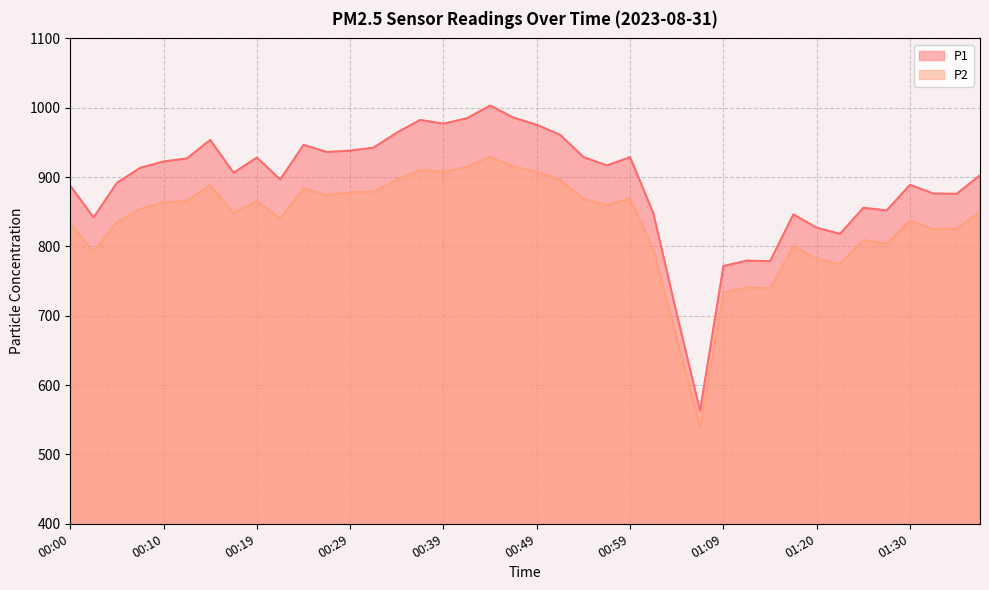

What is the difference between the second highest and minimum values in the P2 series?

375.2